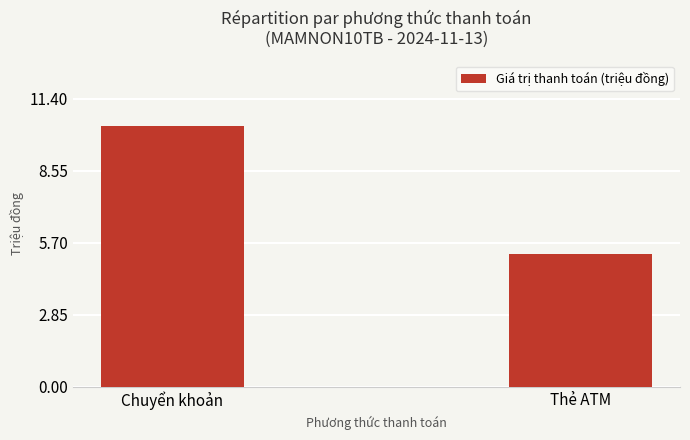

How many values are below 10?

1